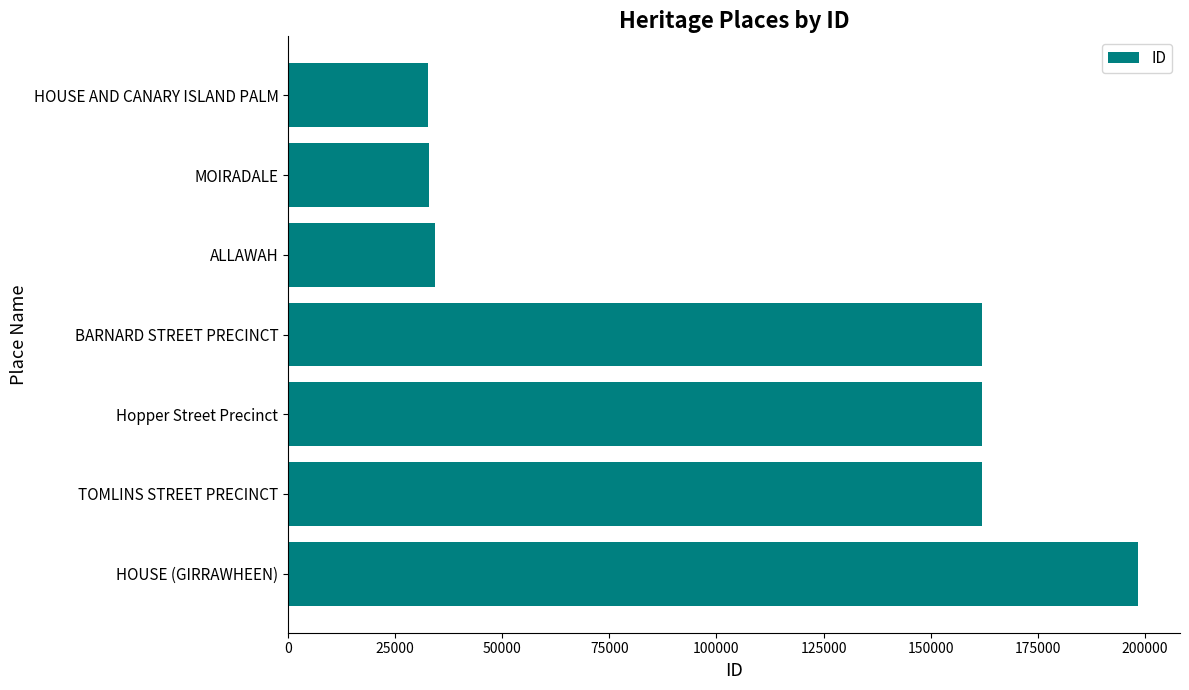

Is it true that the value at BARNARD STREET PRECINCT is 161908?

True